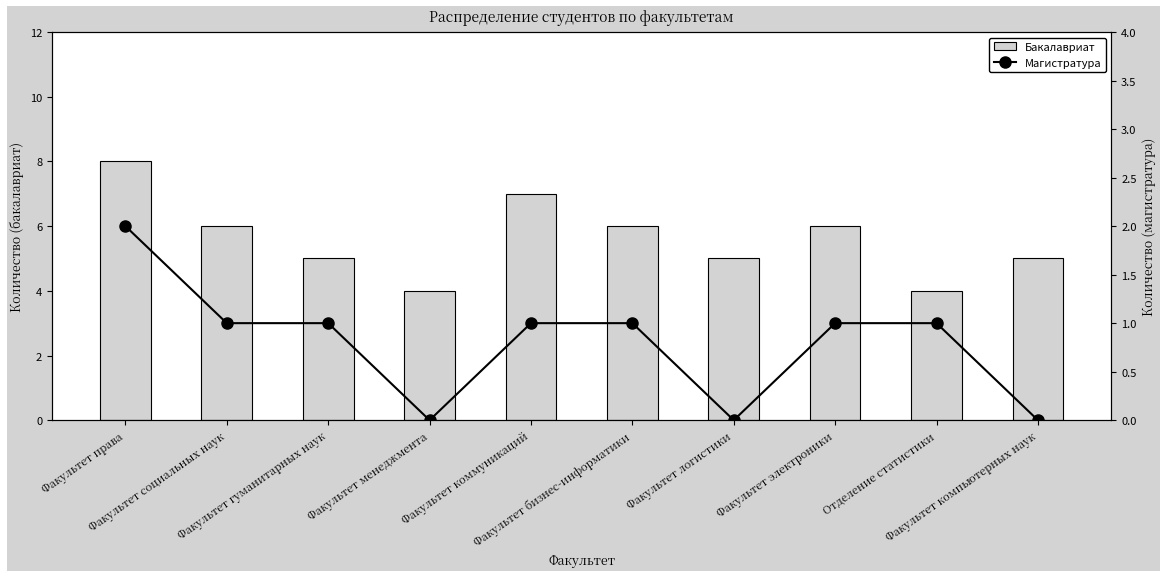

What is the sum of all Бакалавриат values?

56